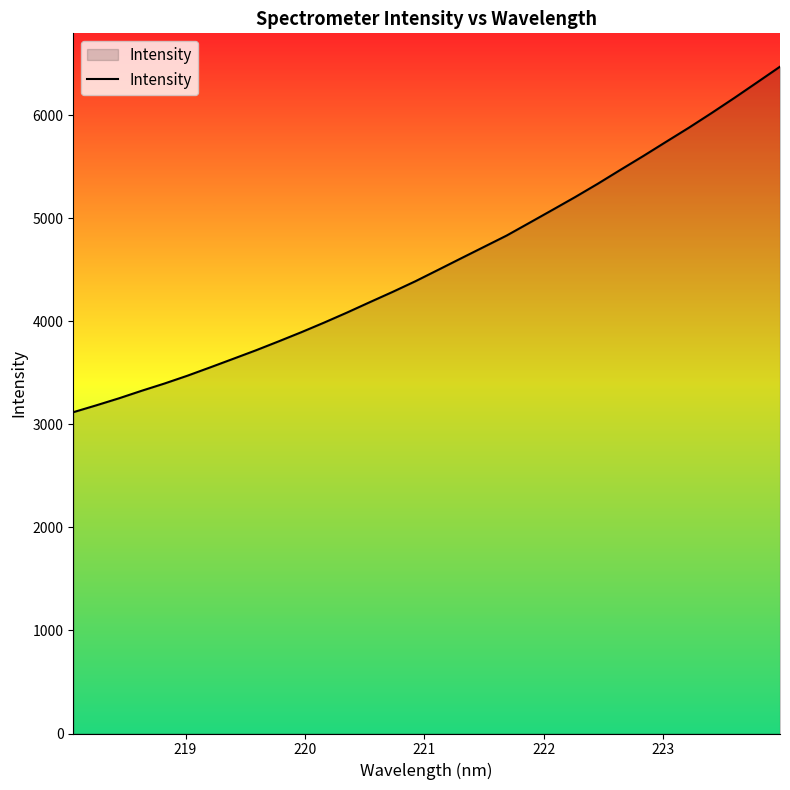

What is the maximum value shown in the chart?

6471.0